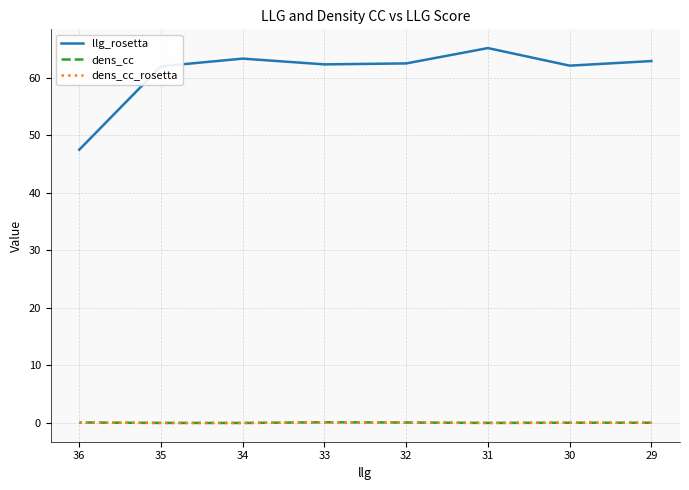

What are all the series names shown in the legend?

llg_rosetta, dens_cc, dens_cc_rosetta